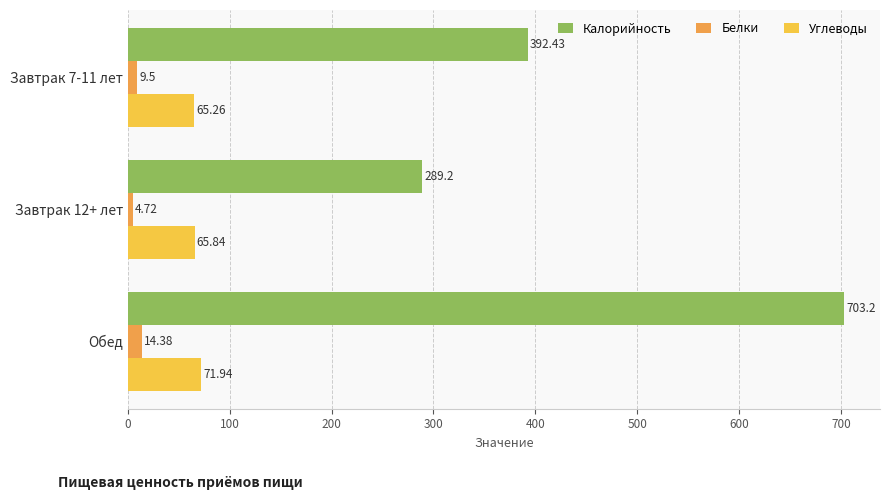

Between Завтрак 7-11 лет and Завтрак 12+ лет, which series saw the biggest shift?

Калорийность